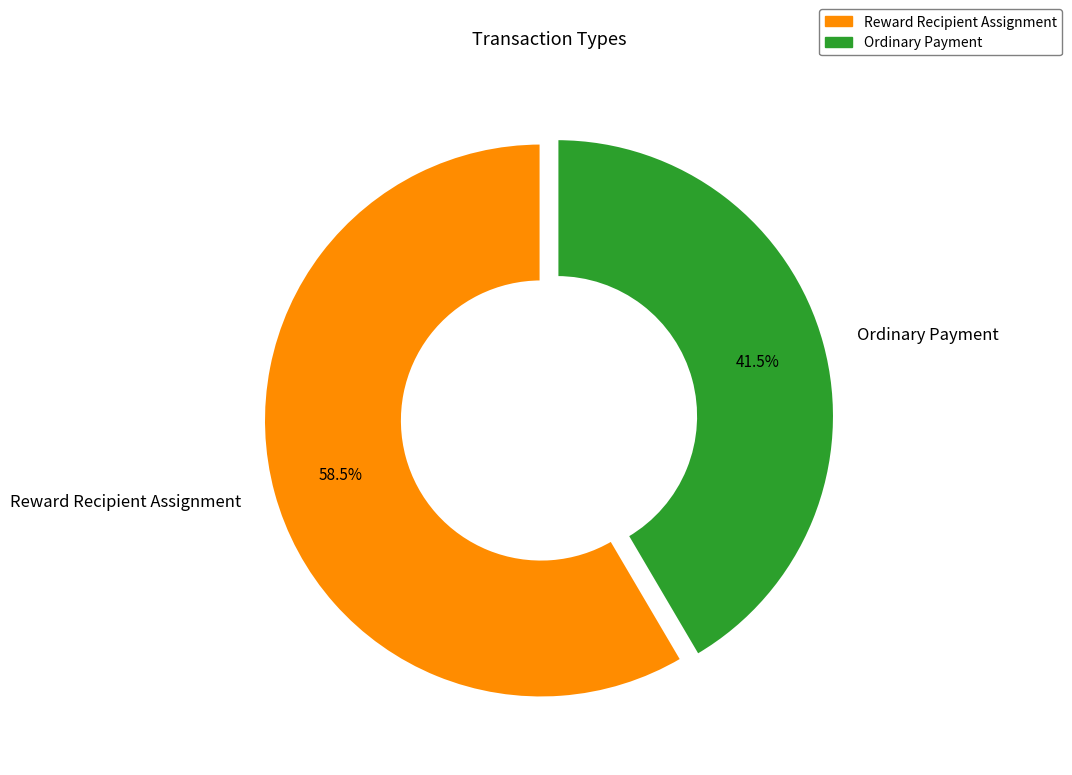

What is the largest slice in the pie chart?

Reward Recipient Assignment